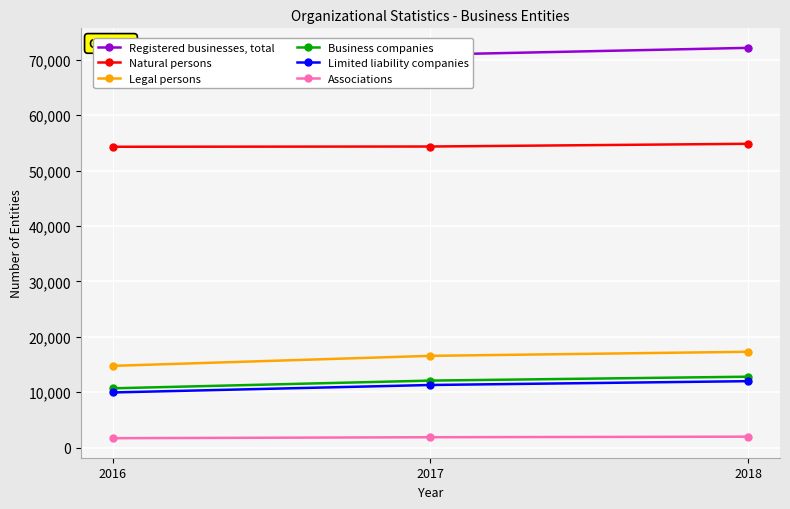

The value of Business companies at 2018 is 20572. True or false?

False